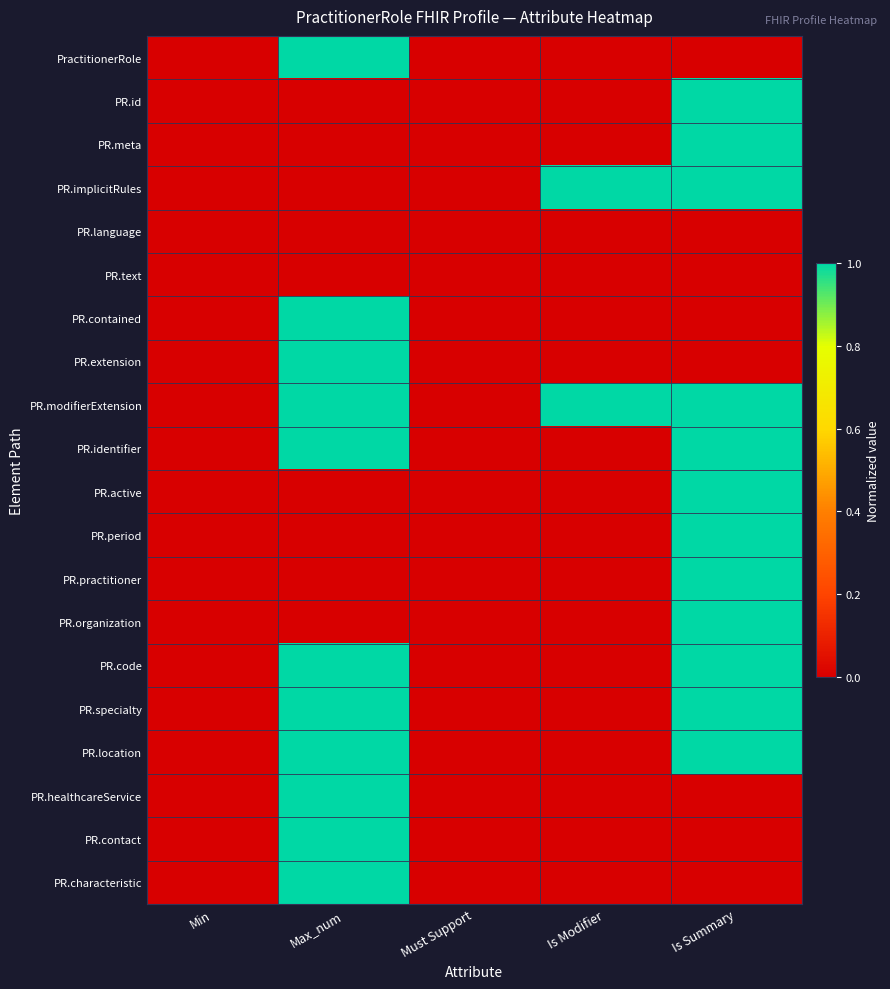

Reading right to left, what are all the values shown in this chart?

PractitionerRole: Is Summary=0	Is Modifier=0	Must Support=0	Max_num=1	Min=0
PR.id: Is Summary=1	Is Modifier=0	Must Support=0	Max_num=0	Min=0
PR.meta: Is Summary=1	Is Modifier=0	Must Support=0	Max_num=0	Min=0
PR.implicitRules: Is Summary=1	Is Modifier=1	Must Support=0	Max_num=0	Min=0
PR.language: Is Summary=0	Is Modifier=0	Must Support=0	Max_num=0	Min=0
PR.text: Is Summary=0	Is Modifier=0	Must Support=0	Max_num=0	Min=0
PR.contained: Is Summary=0	Is Modifier=0	Must Support=0	Max_num=1	Min=0
PR.extension: Is Summary=0	Is Modifier=0	Must Support=0	Max_num=1	Min=0
PR.modifierExtension: Is Summary=1	Is Modifier=1	Must Support=0	Max_num=1	Min=0
PR.identifier: Is Summary=1	Is Modifier=0	Must Support=0	Max_num=1	Min=0
PR.active: Is Summary=1	Is Modifier=0	Must Support=0	Max_num=0	Min=0
PR.period: Is Summary=1	Is Modifier=0	Must Support=0	Max_num=0	Min=0
PR.practitioner: Is Summary=1	Is Modifier=0	Must Support=0	Max_num=0	Min=0
PR.organization: Is Summary=1	Is Modifier=0	Must Support=0	Max_num=0	Min=0
PR.code: Is Summary=1	Is Modifier=0	Must Support=0	Max_num=1	Min=0
PR.specialty: Is Summary=1	Is Modifier=0	Must Support=0	Max_num=1	Min=0
PR.location: Is Summary=1	Is Modifier=0	Must Support=0	Max_num=1	Min=0
PR.healthcareService: Is Summary=0	Is Modifier=0	Must Support=0	Max_num=1	Min=0
PR.contact: Is Summary=0	Is Modifier=0	Must Support=0	Max_num=1	Min=0
PR.characteristic: Is Summary=0	Is Modifier=0	Must Support=0	Max_num=1	Min=0